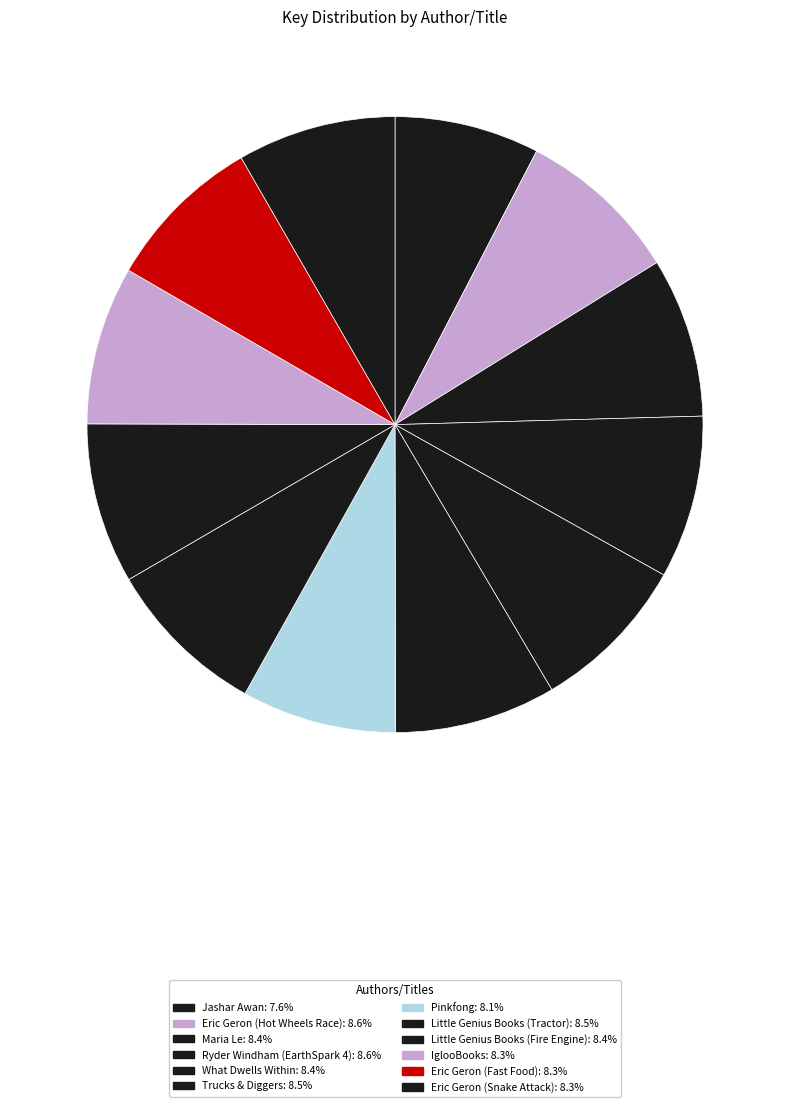

Is there any slice that represents more than half of the pie?

No